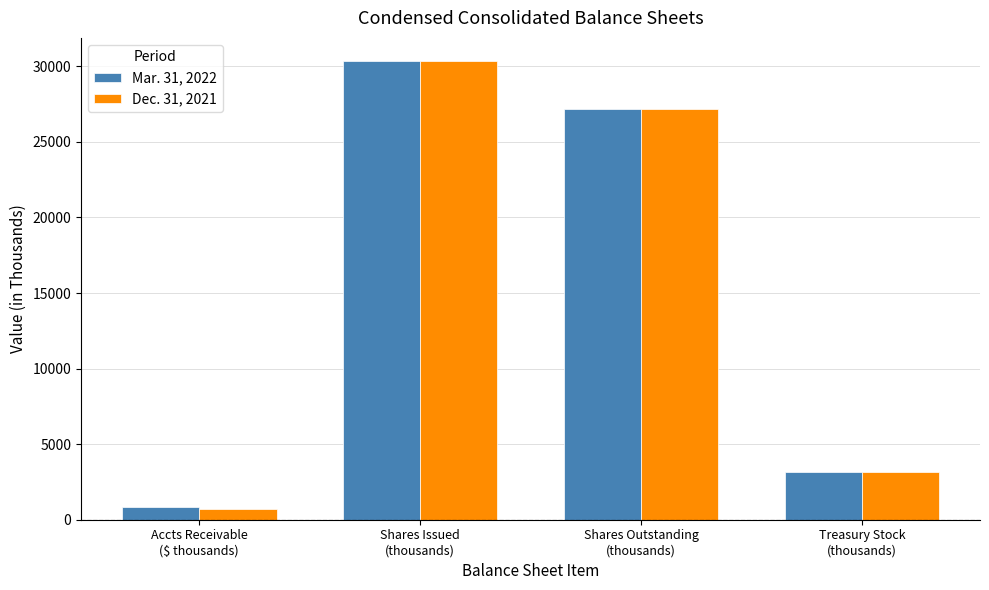

At how many categories does at least one series exceed 24353?

2